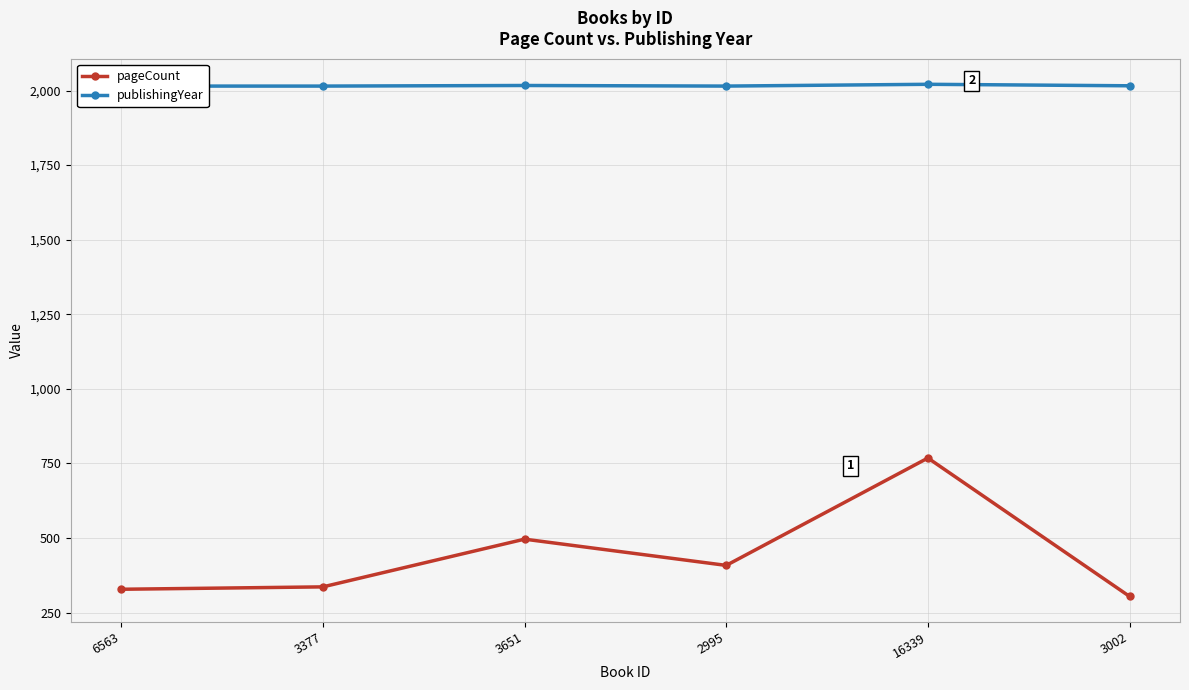

Reading left to right, transcribe all the data shown in this chart.

pageCount: 6563=328	3377=336	3651=496	2995=408	16339=768	3002=304
publishingYear: 6563=2015	3377=2015	3651=2017	2995=2015	16339=2021	3002=2016